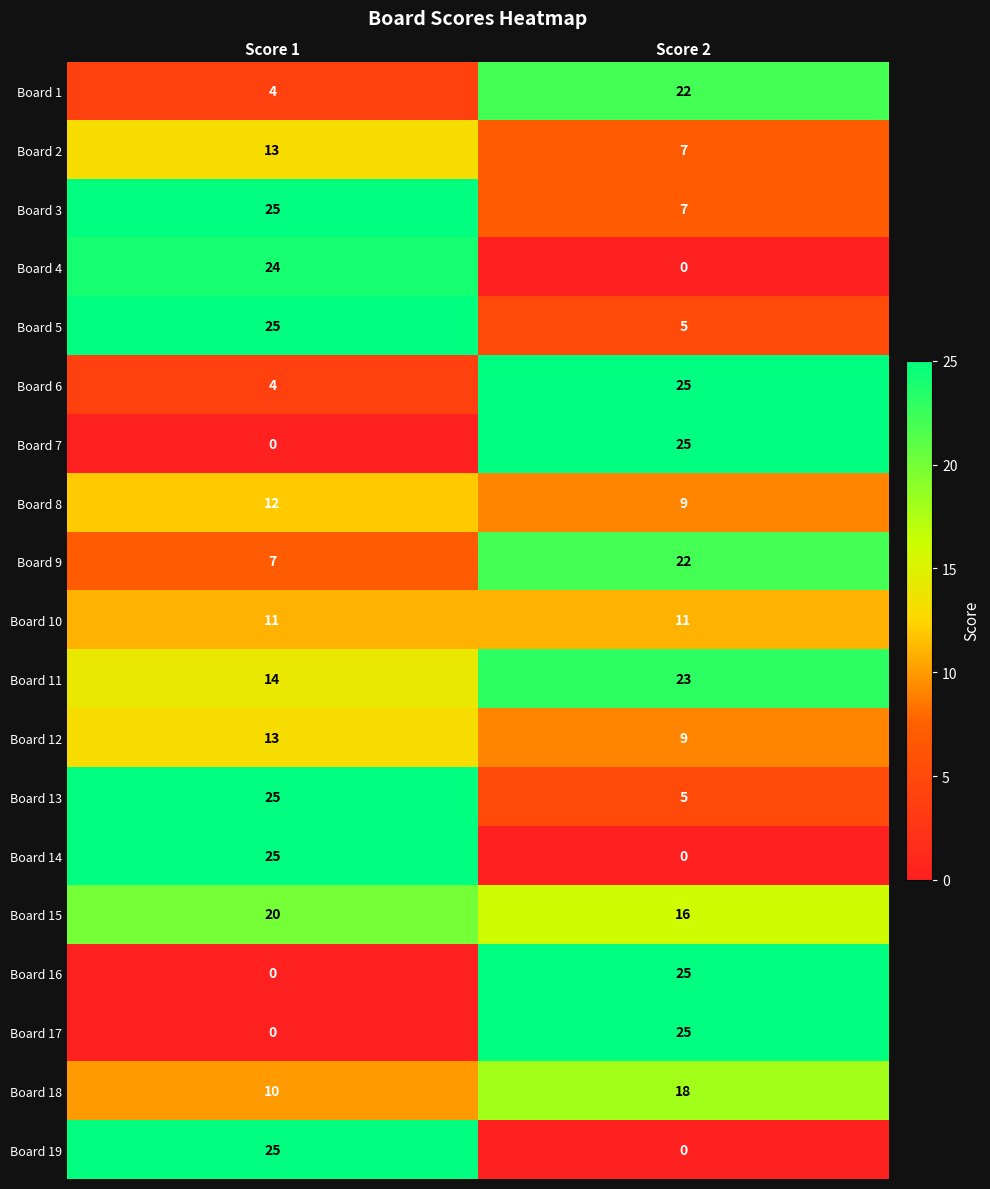

What is the sum of all Board 11 values?

37